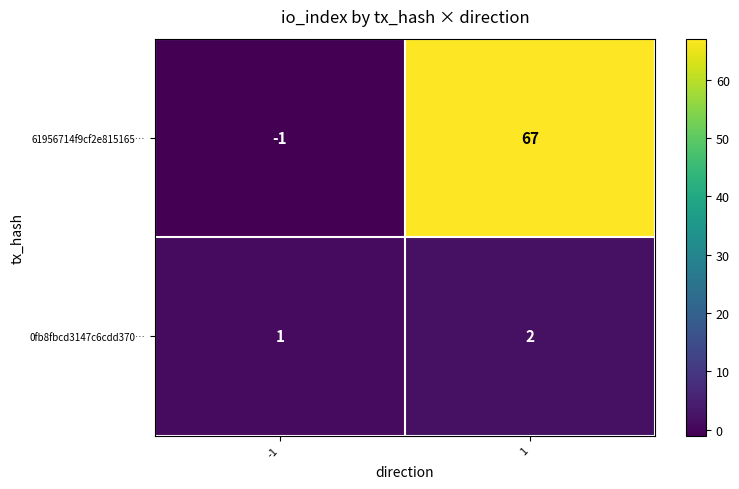

Which series has the largest range (max minus min)?

61956714f9cf2e815165…